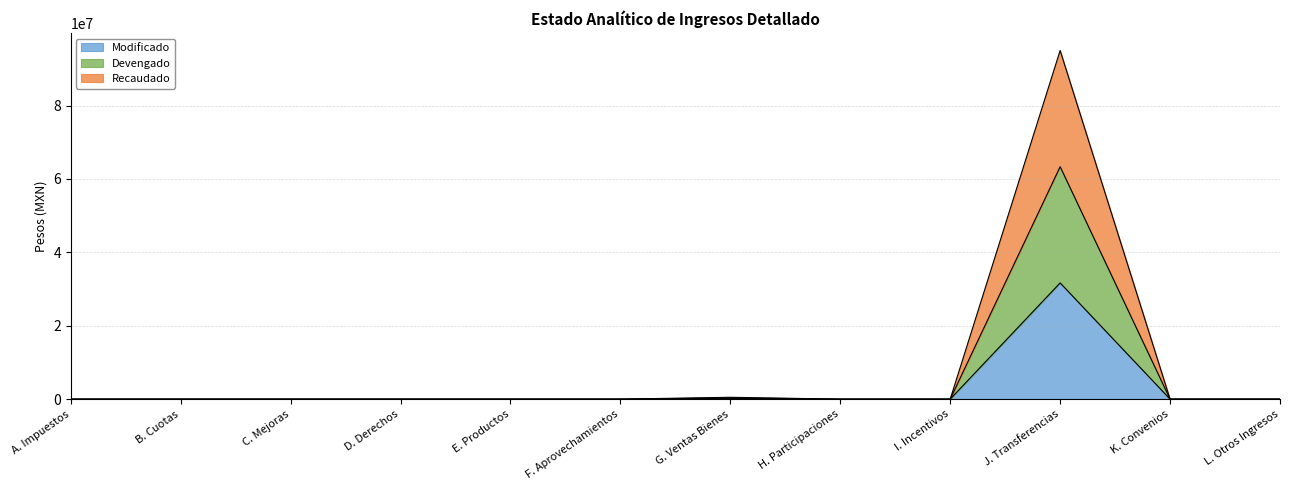

How many data points in Recaudado are above 0?

2